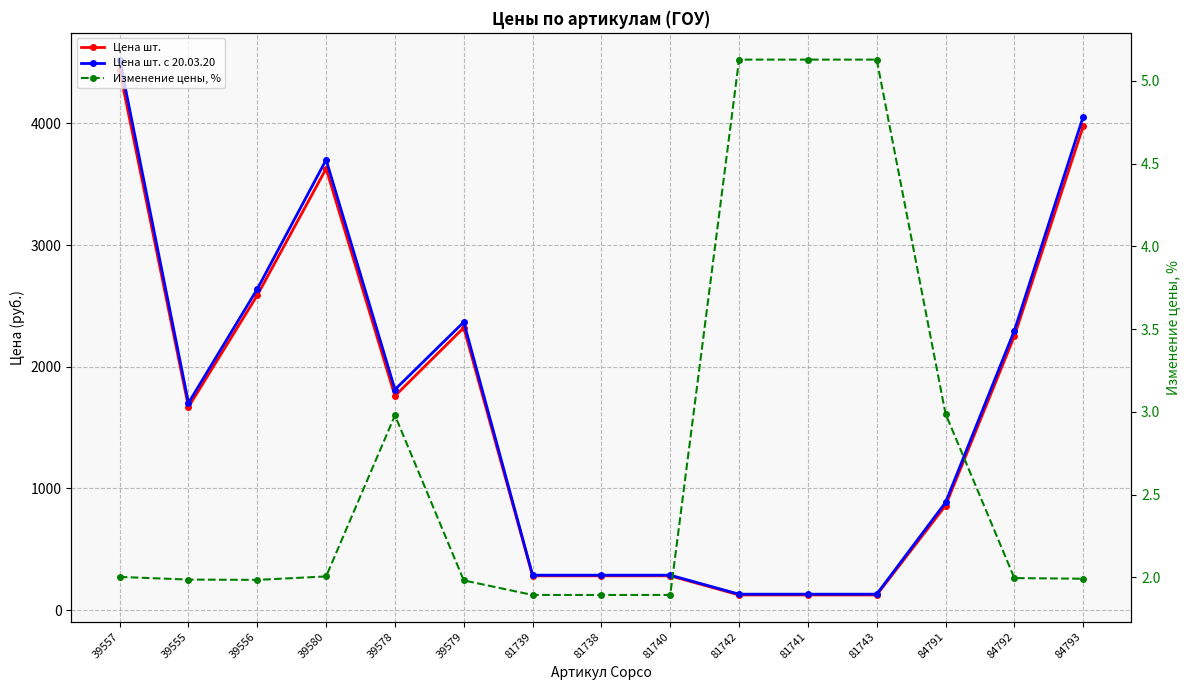

List the series in order of their peak value, lowest first.

Изменение цены, %, Цена шт., Цена шт. с 20.03.20